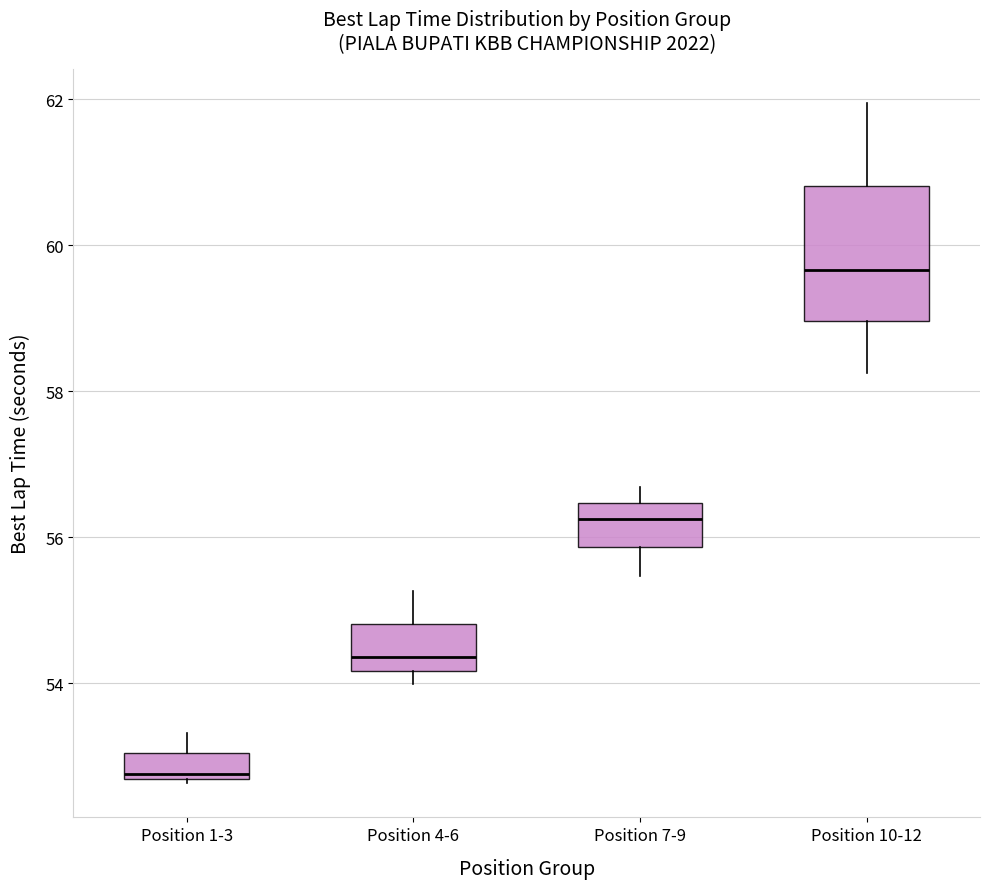

Reading left to right, transcribe this box plot: for each box, give where its median line is, the range the box spans, and where its two whiskers end, as read against the y-axis. The values are not printed on the chart, so give them approximately, as read against the axis.

Position 1-3: median 52.8, box 52.6 to 53.0, whiskers 52.6 (just below the box's lower edge) to 53.4
Position 4-6: median 54.4, box 54.2 to 54.8, whiskers 54.0 to 55.2
Position 7-9: median 56.2, box 55.8 to 56.4, whiskers 55.4 to 56.6
Position 10-12: median 59.6, box 59.0 to 60.8, whiskers 58.2 to 62.0